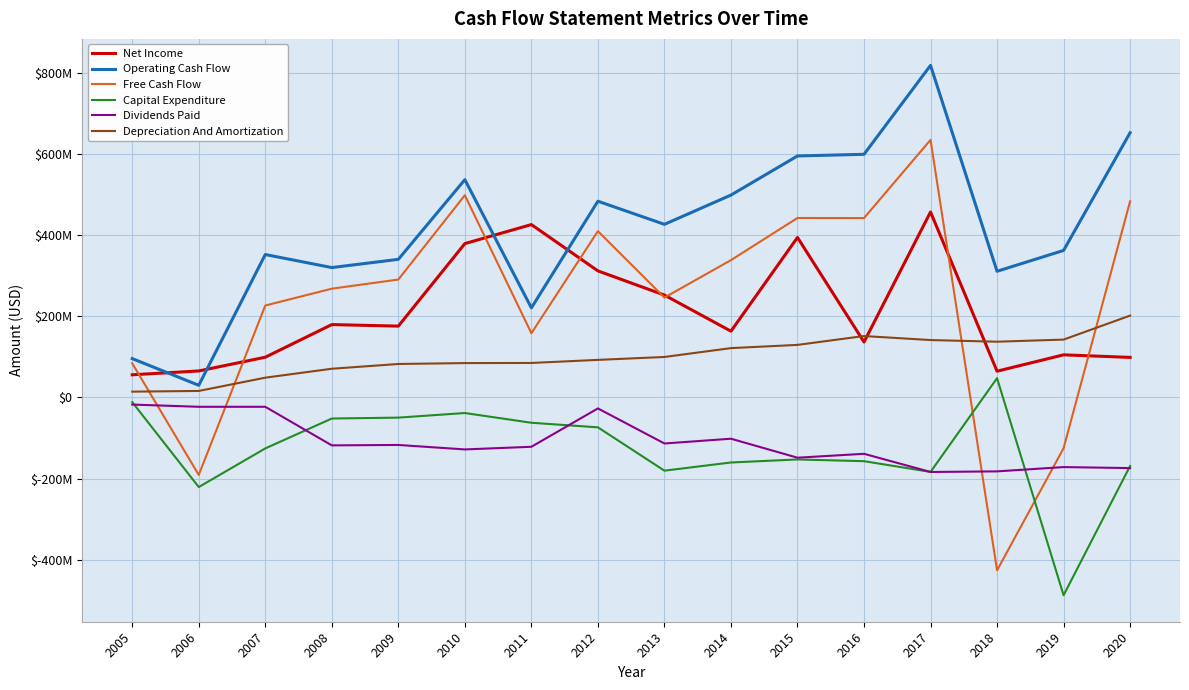

True or false: Dividends Paid and Free Cash Flow cross at least once.

True